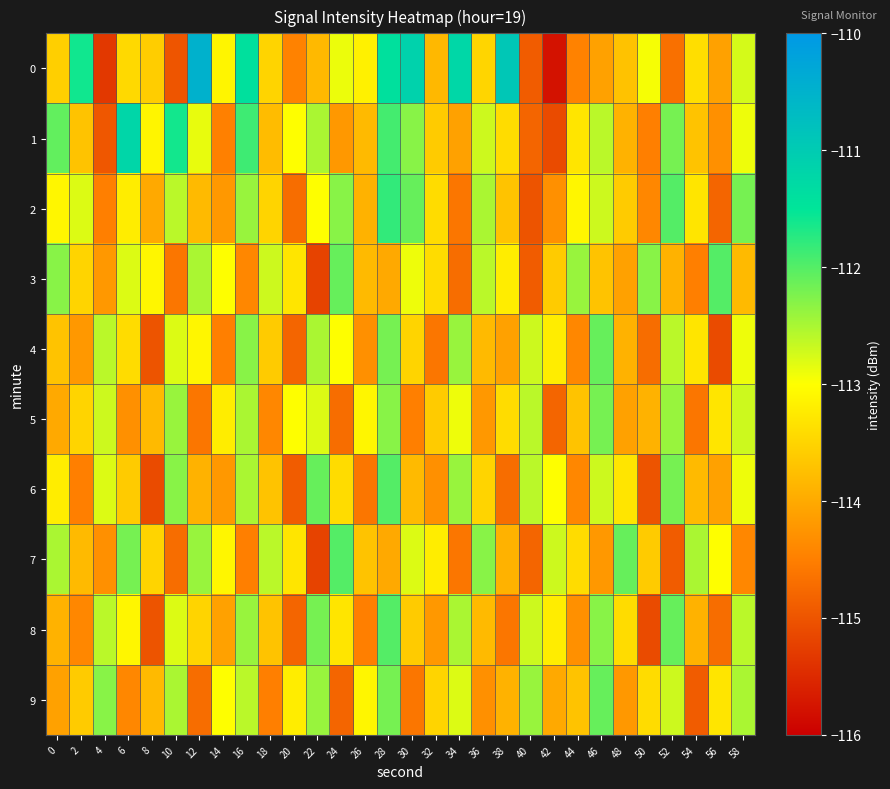

List the series in order of their peak value, lowest first.

5, 4, 9, 3, 6, 7, 8, 2, 1, 0